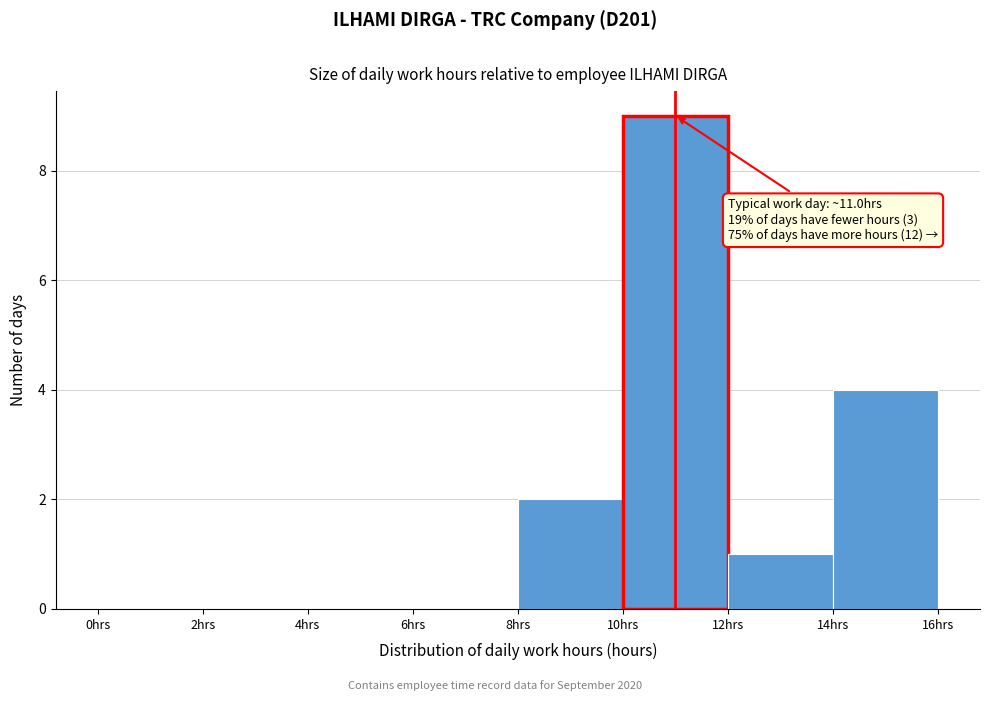

Over which range of the x-axis is the bar tallest?

10 to 12